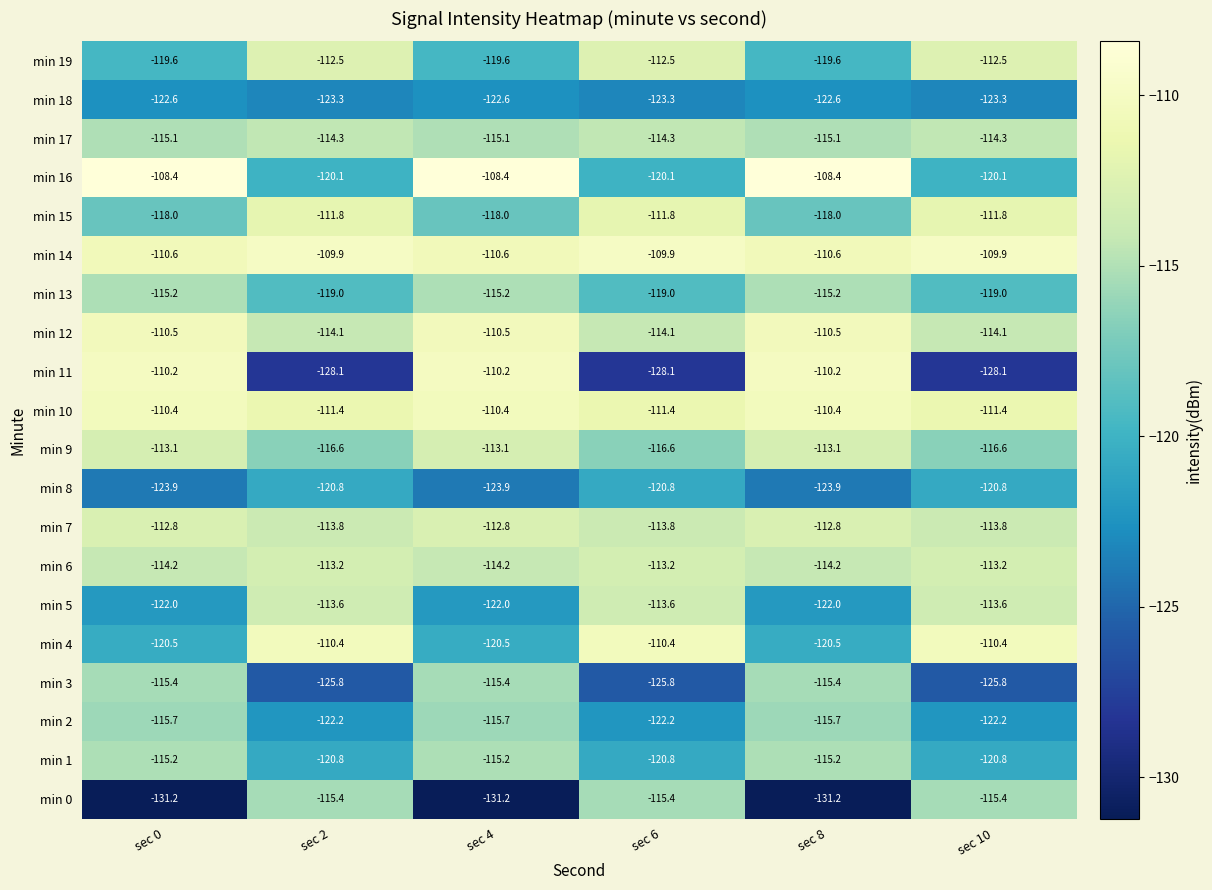

Count the min 18 values in the range -123 to -122.

3